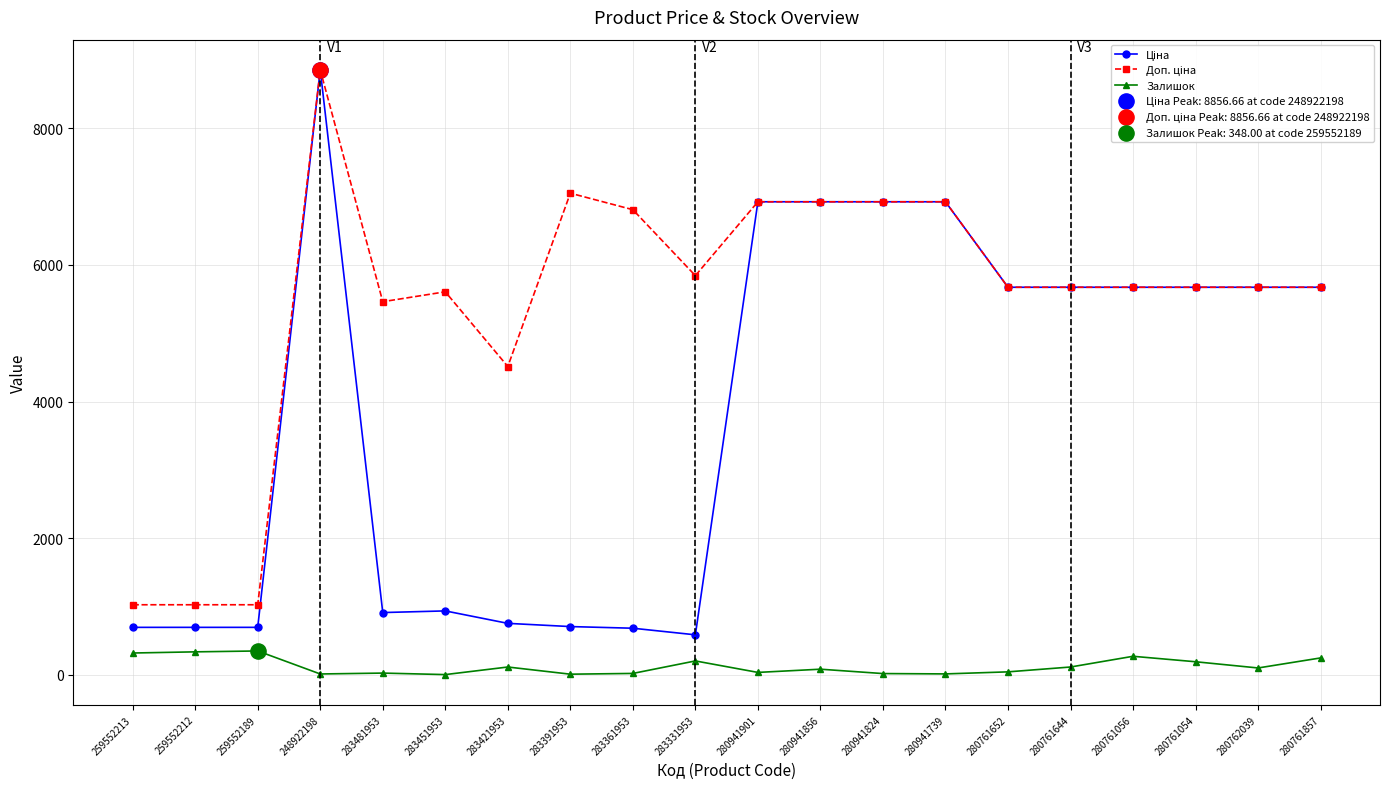

At which category is the sum across all series the highest?

248922198